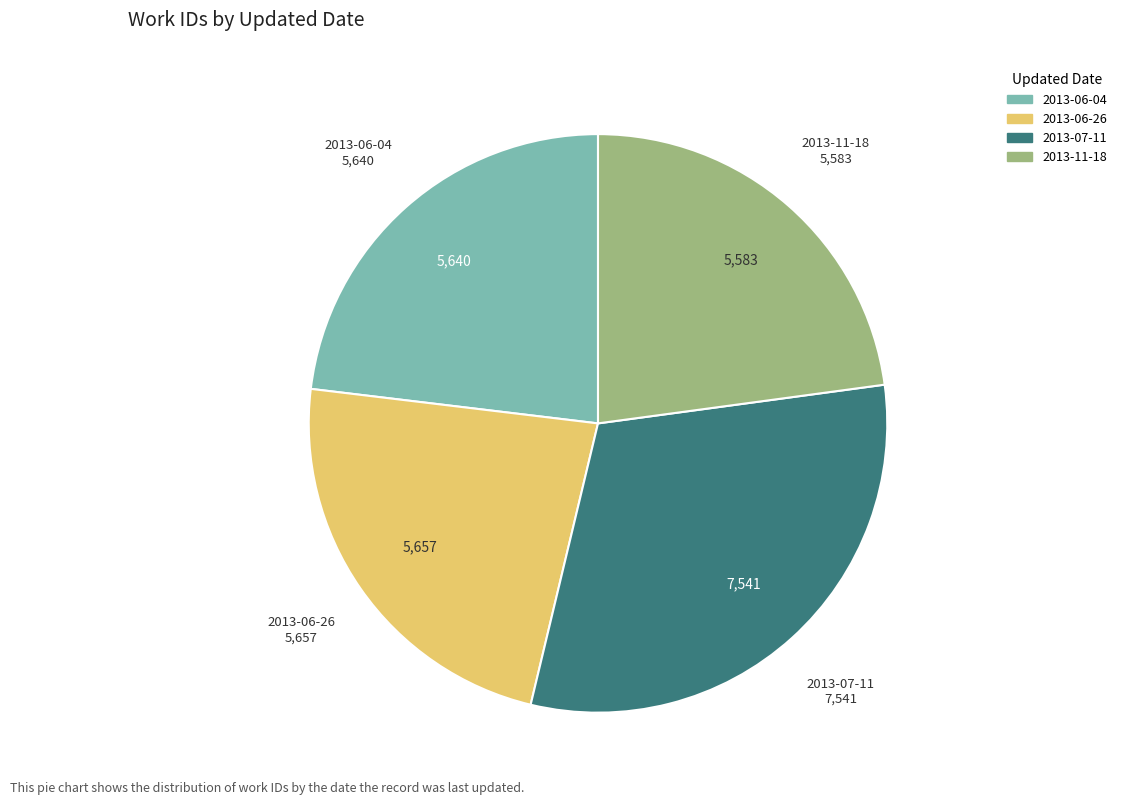

The 2013-07-11 slice represents 40% of the pie. True or false?

False